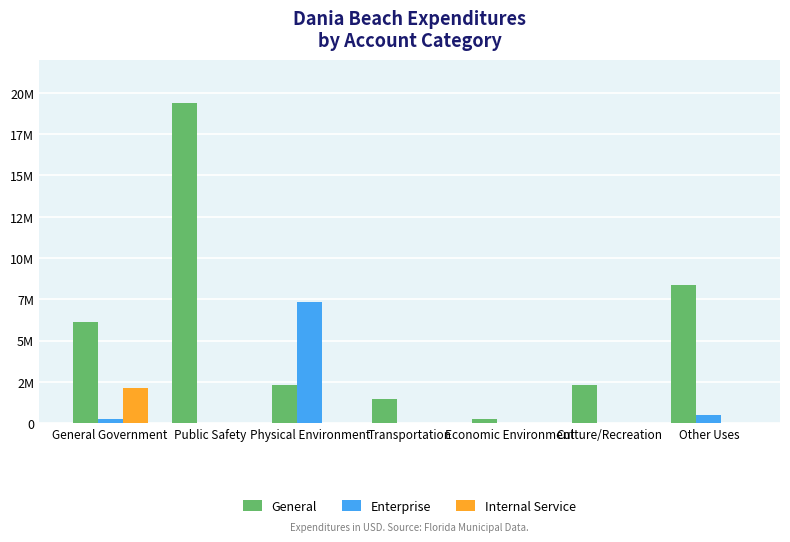

Are the bars horizontal?

No